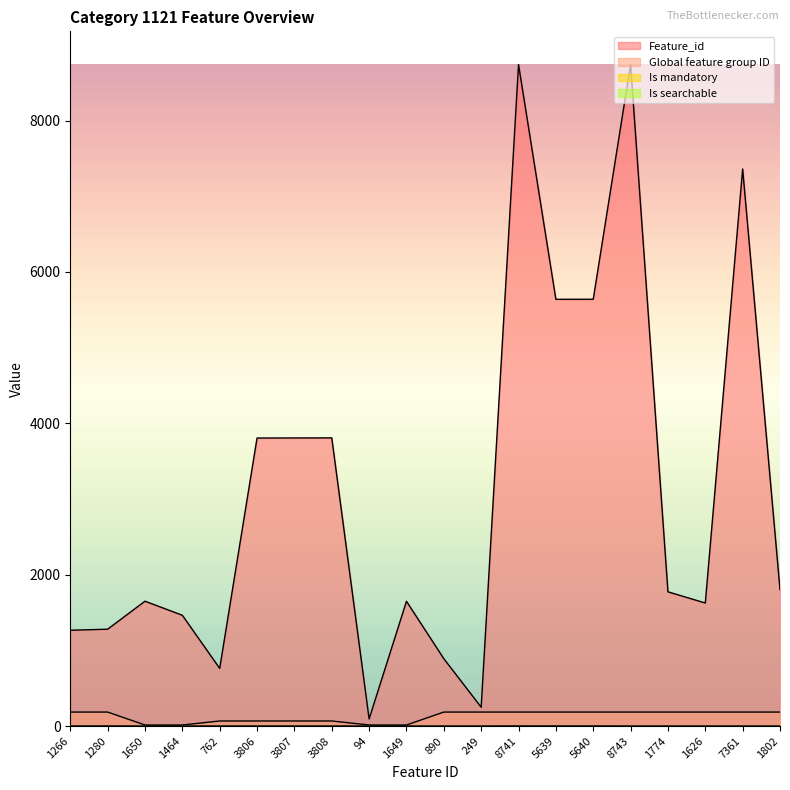

True or false: Global feature group ID and Feature_id cross at least once.

False